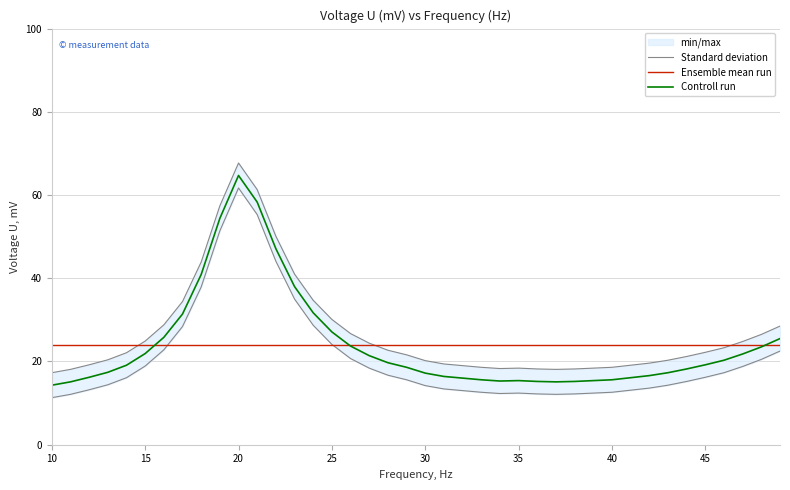

What value does the Controll run series have at 45?

19.2